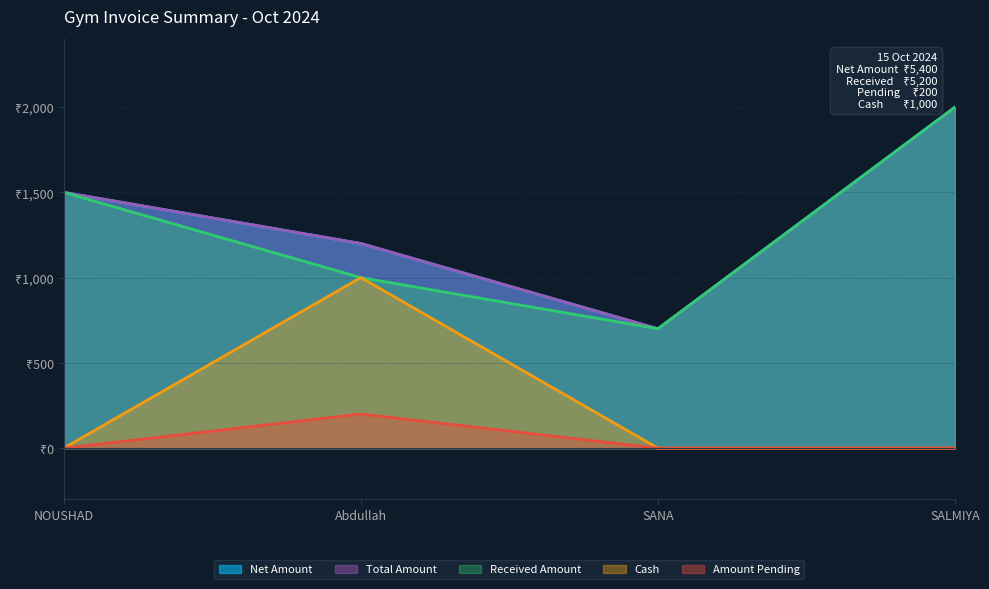

Does the chart display data point markers on the line(s)?

No